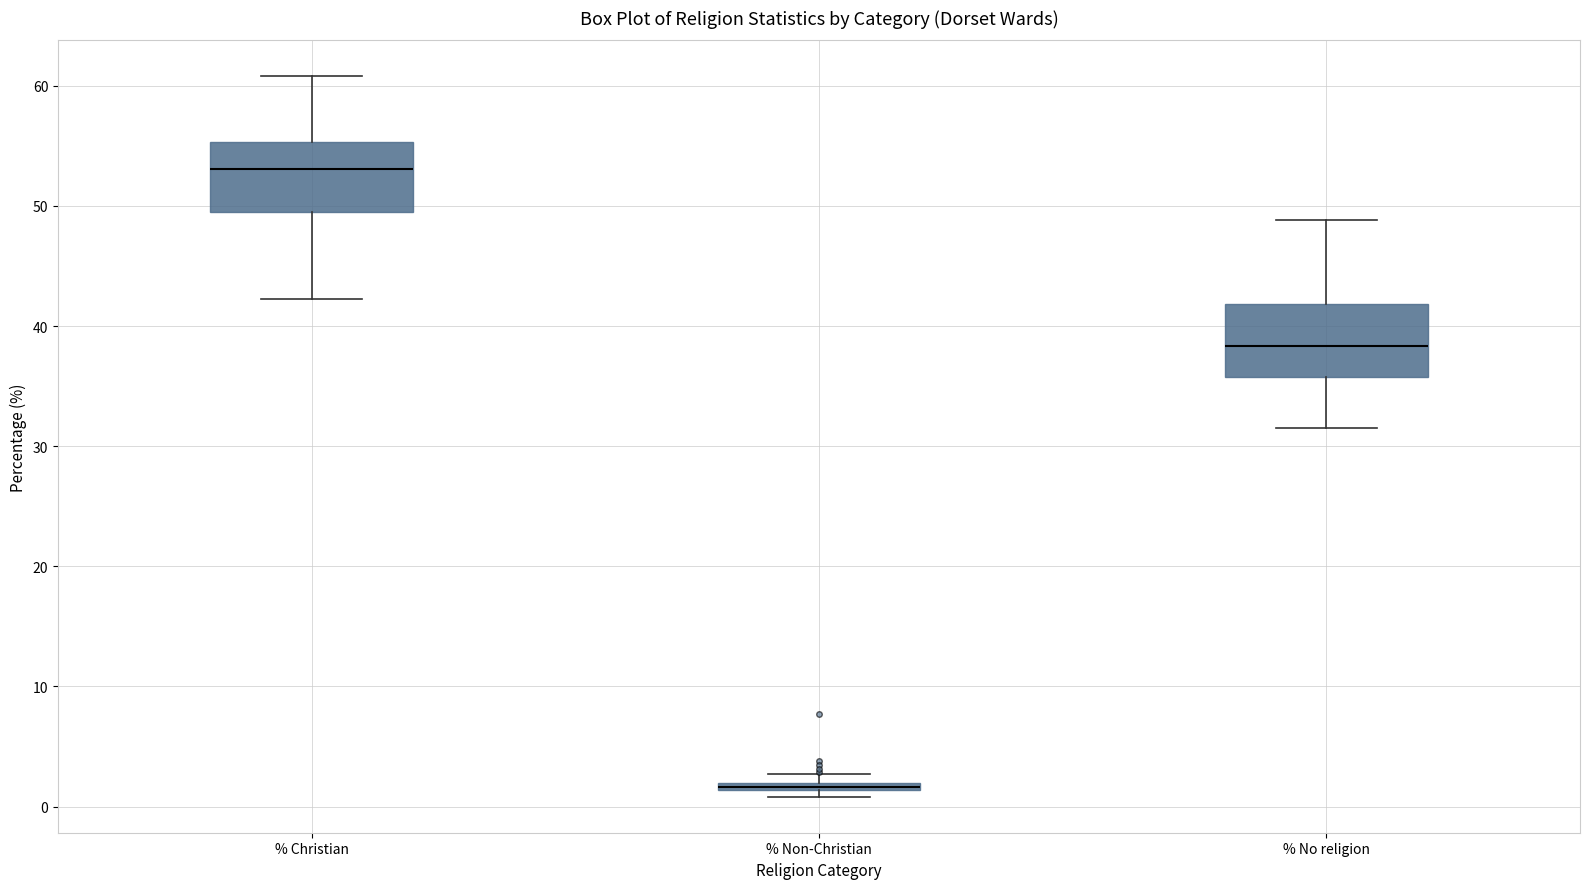

Where is the lower edge of the box for % Non-Christian on the y-axis? The values are not printed on the chart, so give them approximately, as read against the axis.

1